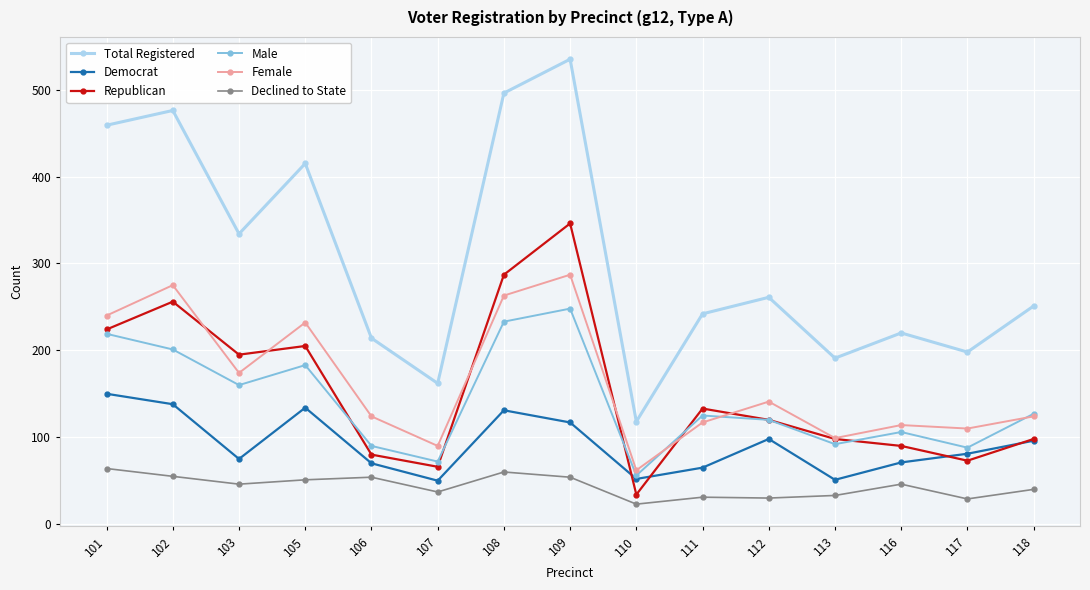

Which series has the largest range (max minus min)?

Total Registered